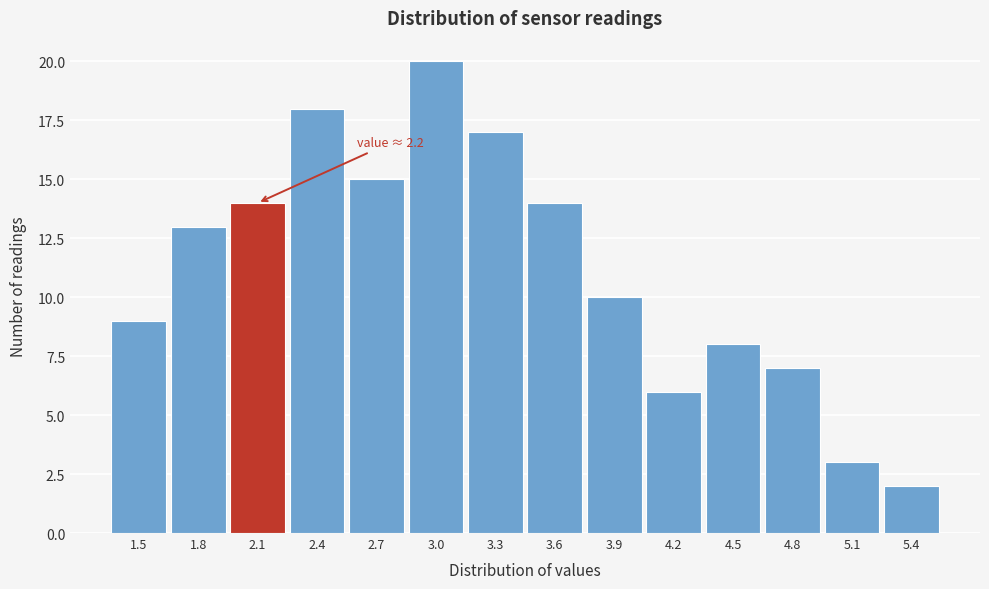

Reading right to left, what are all the values shown in this chart?

2	3	7	8	6	10	14	17	20	15	18	14	13	9